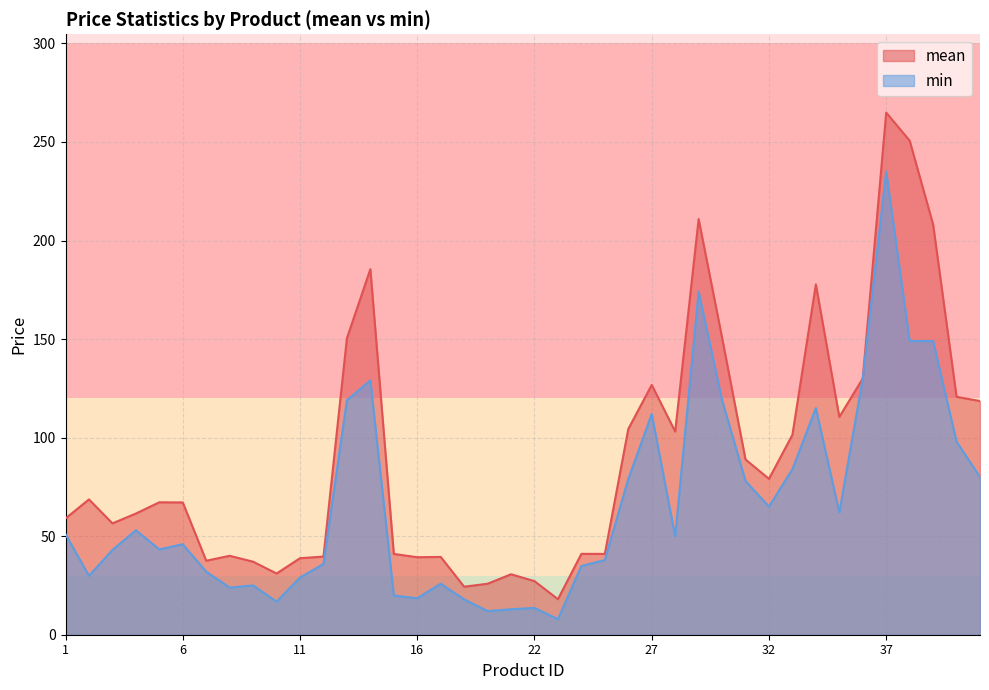

List the series in order of their peak value, highest first.

mean, min